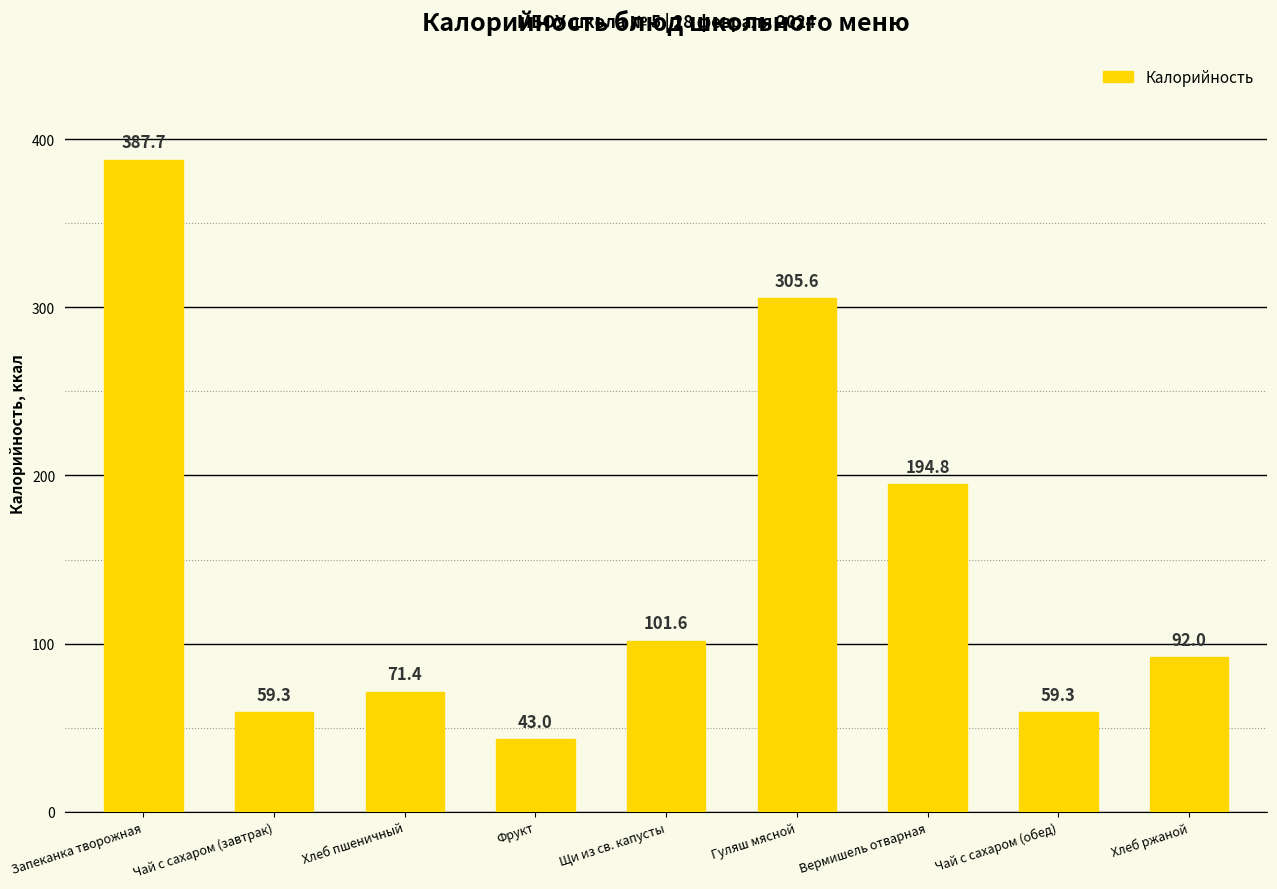

What position from the left is Чай с сахаром (завтрак)?

2